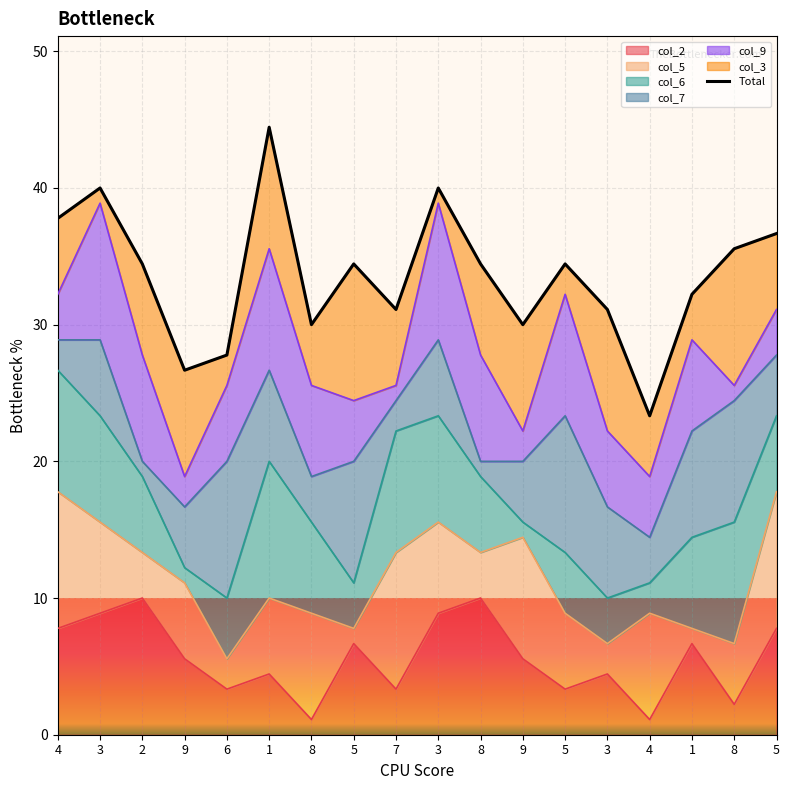

The chart shows a value of 32.2 at 1. True or false?

True